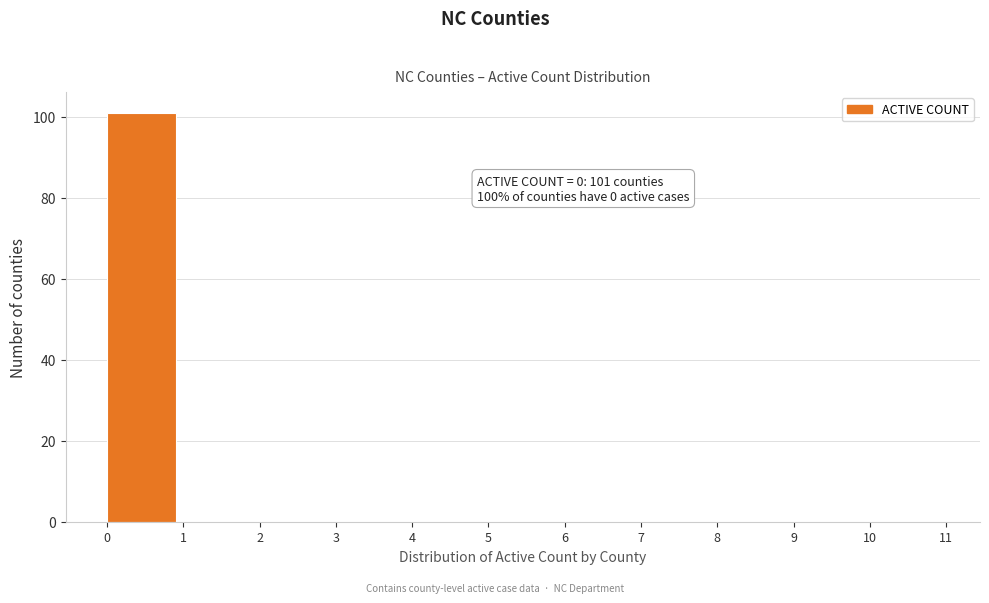

Which range on the x-axis has the tallest bar?

0 to 1